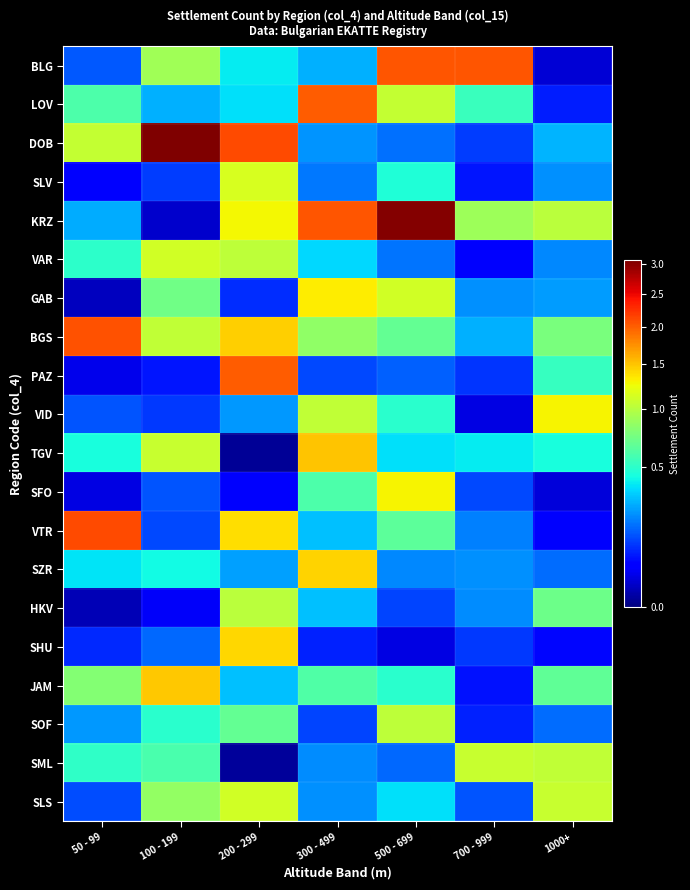

Rank the series at 100 - 199 from highest to lowest value.

DOB, JAM, VAR, TGV, BGS, BLG, SLS, GAB, SML, SOF, SZR, LOV, SHU, SFO, VTR, SLV, VID, PAZ, HKV, KRZ